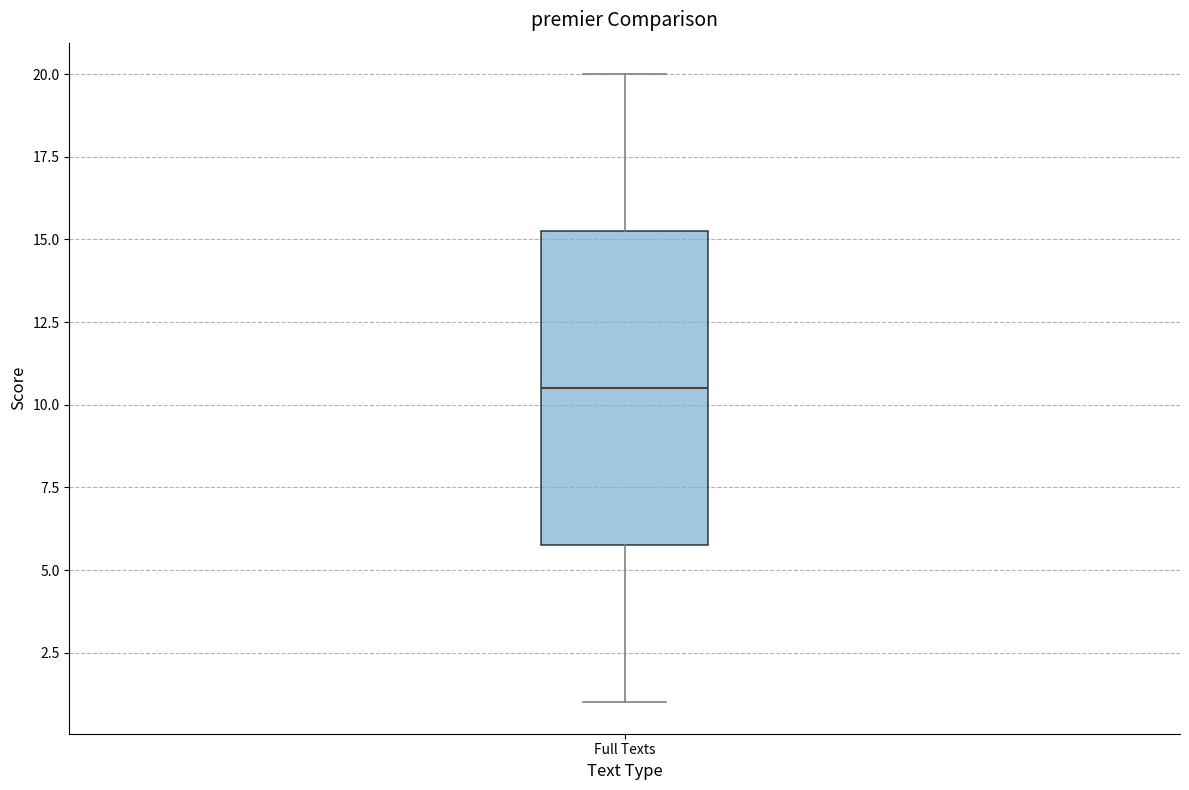

Where does the lower whisker of the box for Full Texts end on the y-axis? The values are not printed on the chart, so give them approximately, as read against the axis.

1.0